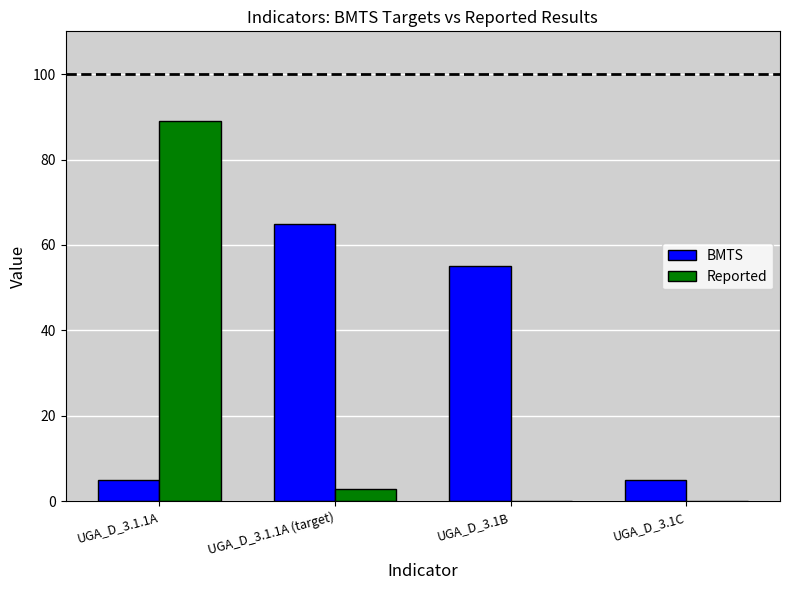

True or false: Reported has a value of -56.7 at UGA_D_3.1C.

False